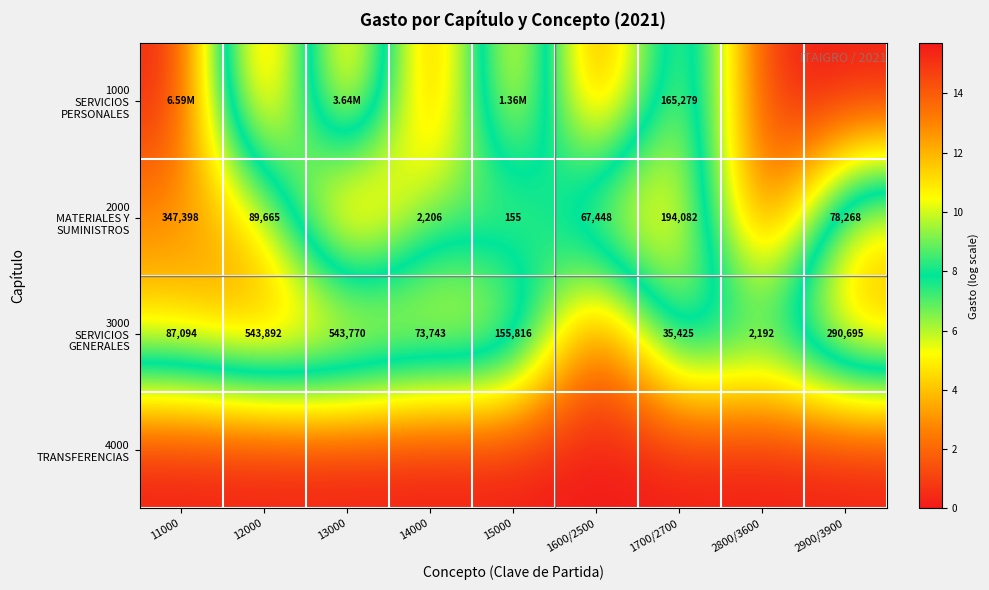

Is it true that 3000 SERVICIOS GENERALES equals 11.4 at 11000?

True